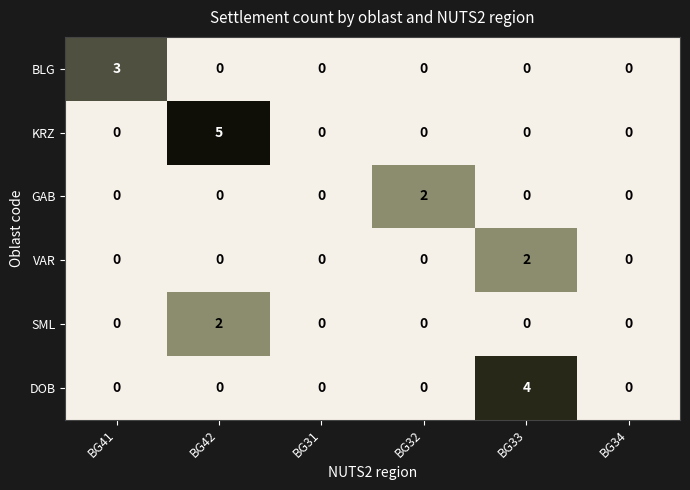

Which series has the largest total across all categories?

KRZ